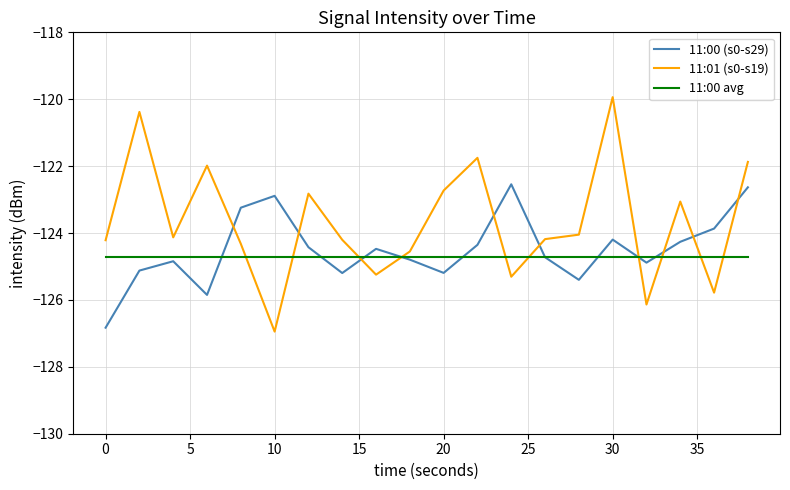

What is the minimum value for 11:00 avg?

-124.7